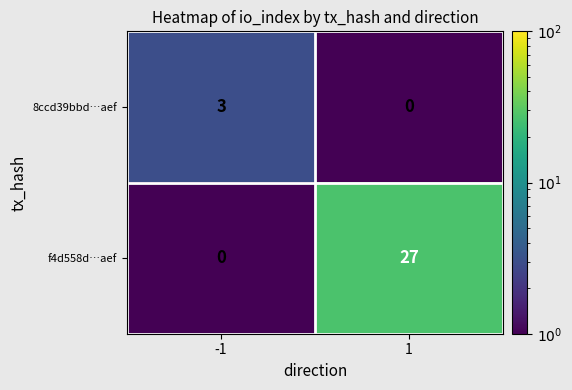

Count the number of categories in the chart.

2